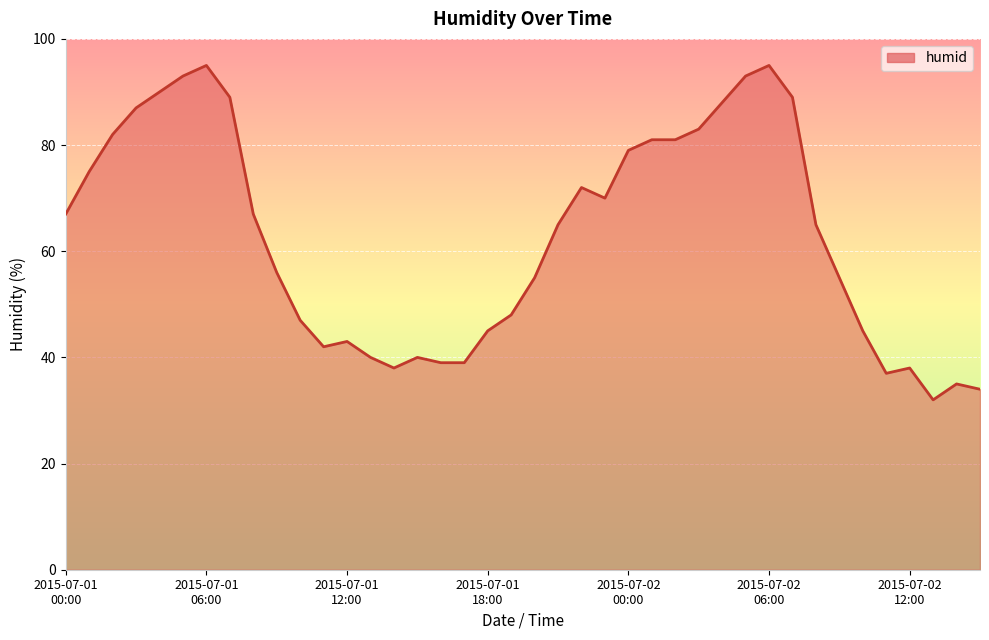

What is the maximum value shown in the chart?

95